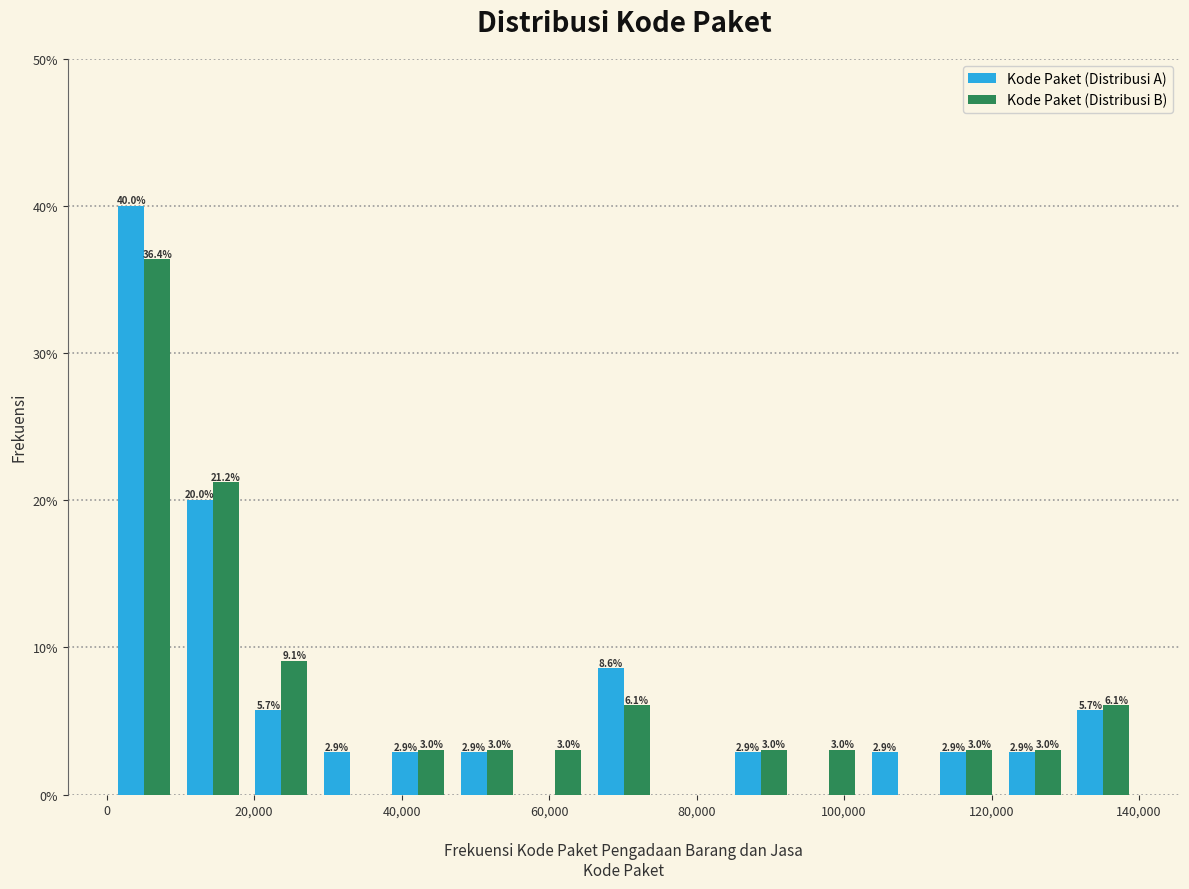

In the Kode Paket (Distribusi B) series, which range on the x-axis has the tallest bar?

0 to 10000